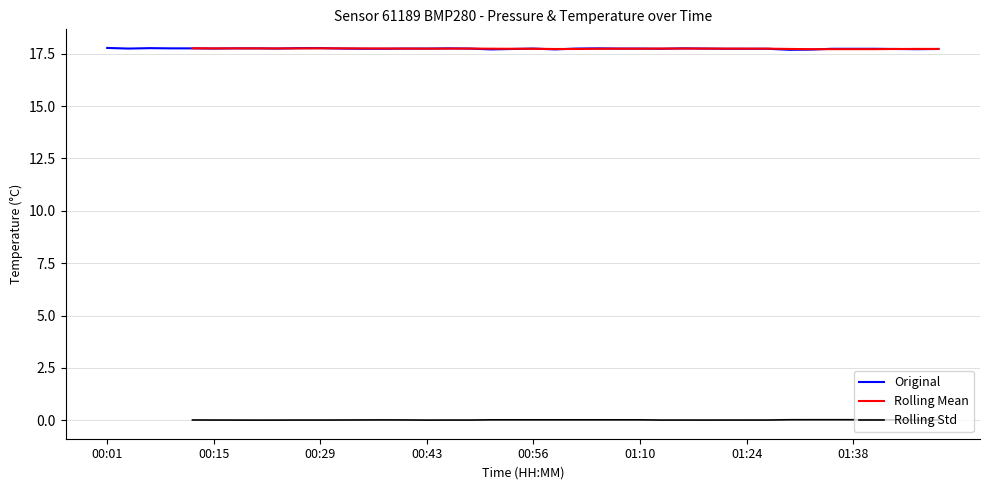

Is it true that Original equals 17.8 at 00:56?

True